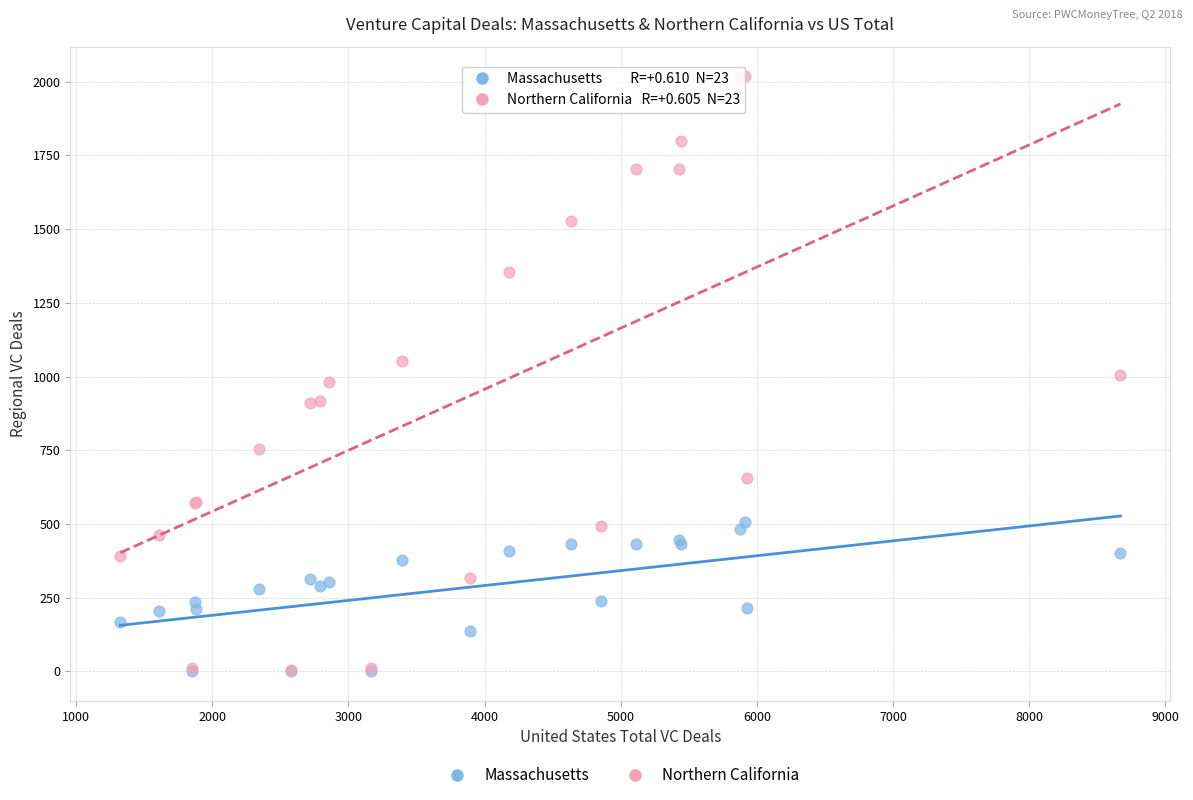

Which series has the widest spread of Y values?

Northern California